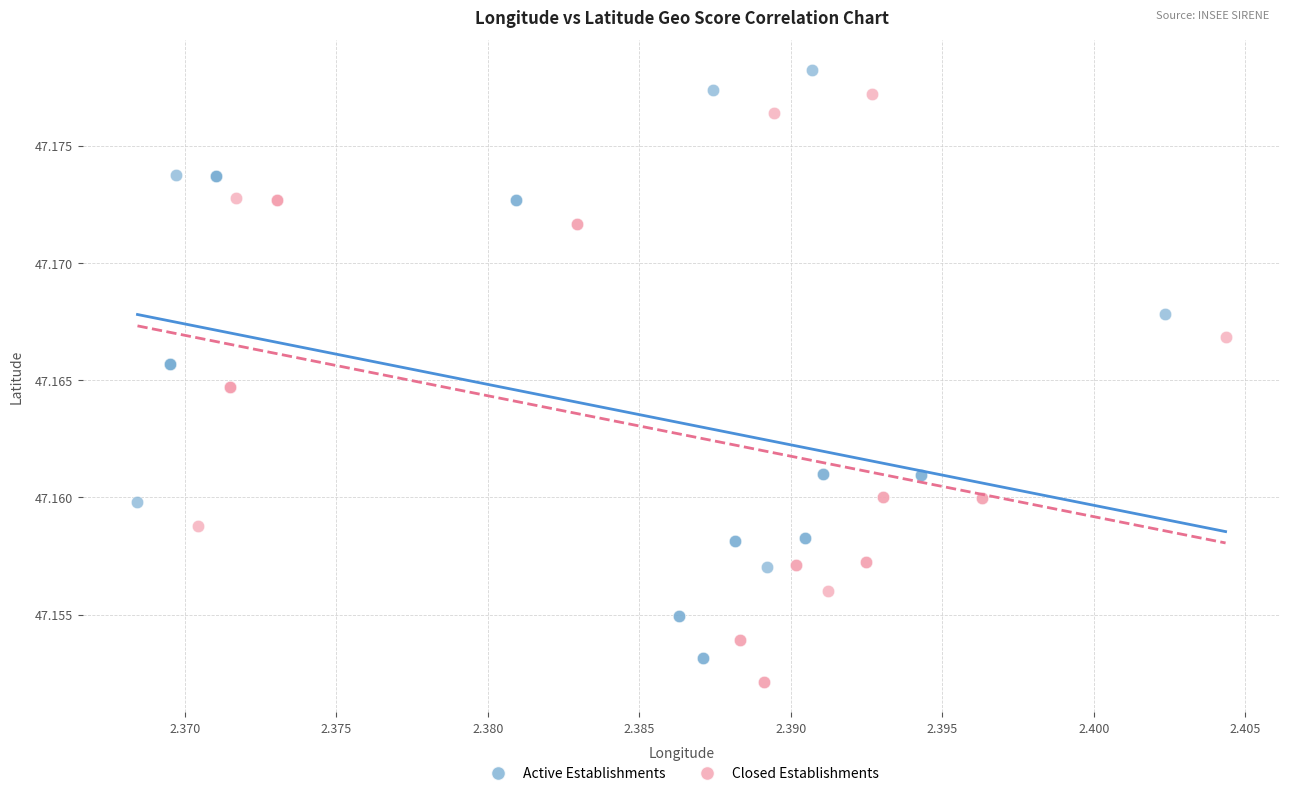

What are all the series names shown in the legend?

Active Establishments, Closed Establishments